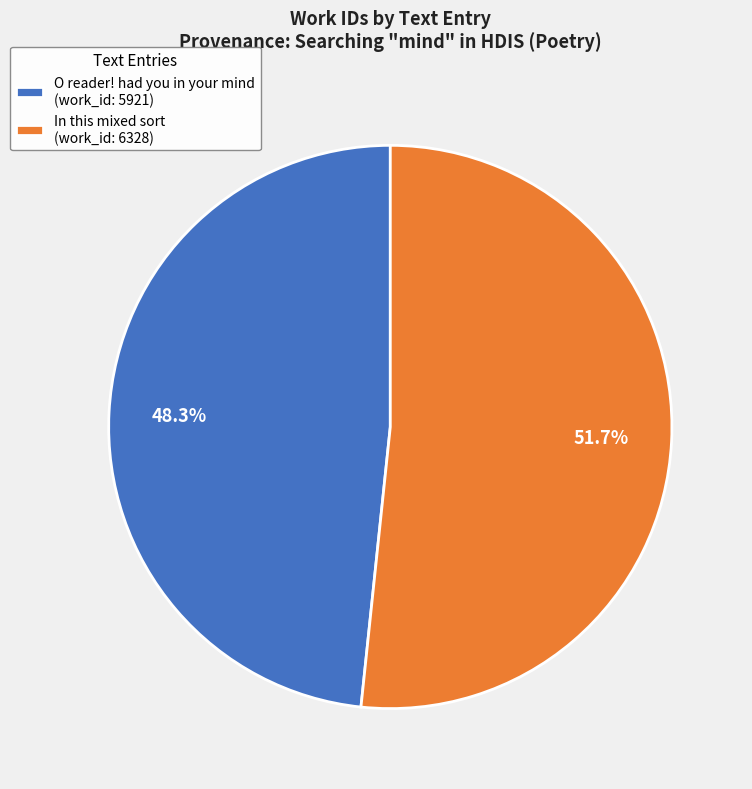

Rank the categories by value from highest to lowest.

In this mixed sort, O reader! had you in your mind